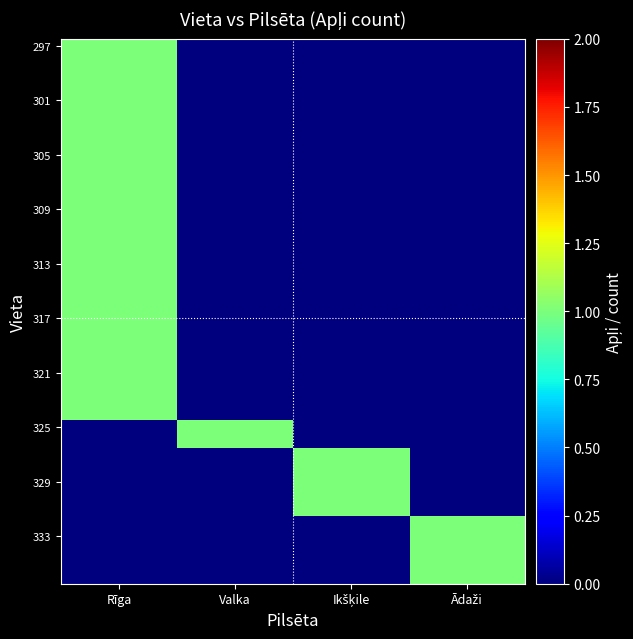

What is the total value across all series at Valka?

2